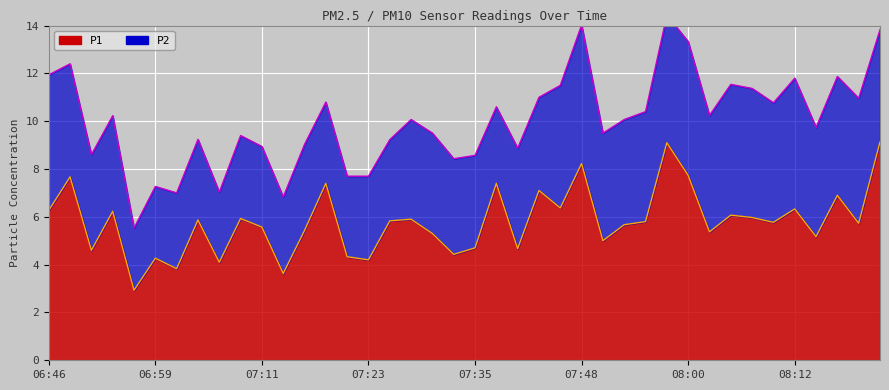

What is the total value across all series at 07:35?

13.3